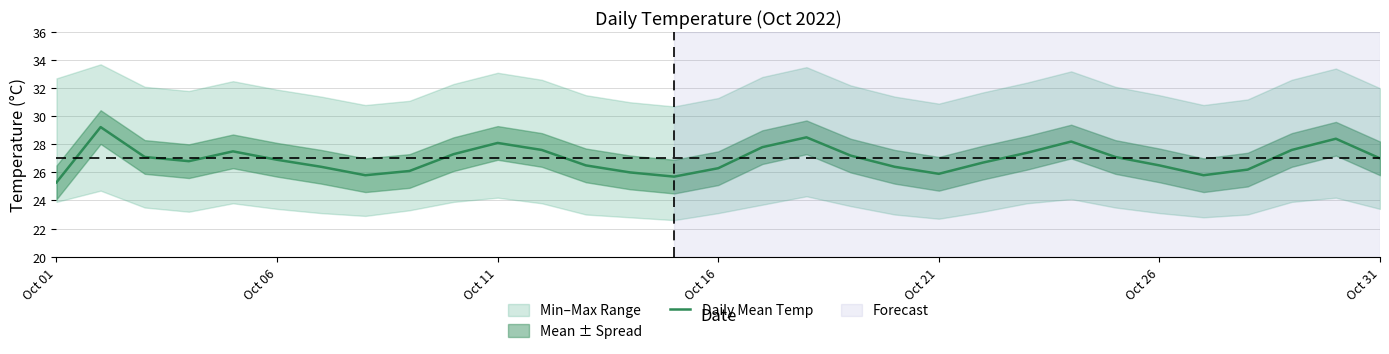

Reading left to right, transcribe all the data shown in this chart.

25.3	29.2	27.1	26.8	27.5	26.9	26.4	25.8	26.1	27.3	28.1	27.6	26.5	26.0	25.7	26.3	27.8	28.5	27.2	26.4	25.9	26.7	27.4	28.2	27.1	26.5	25.8	26.2	27.6	28.4	27.0